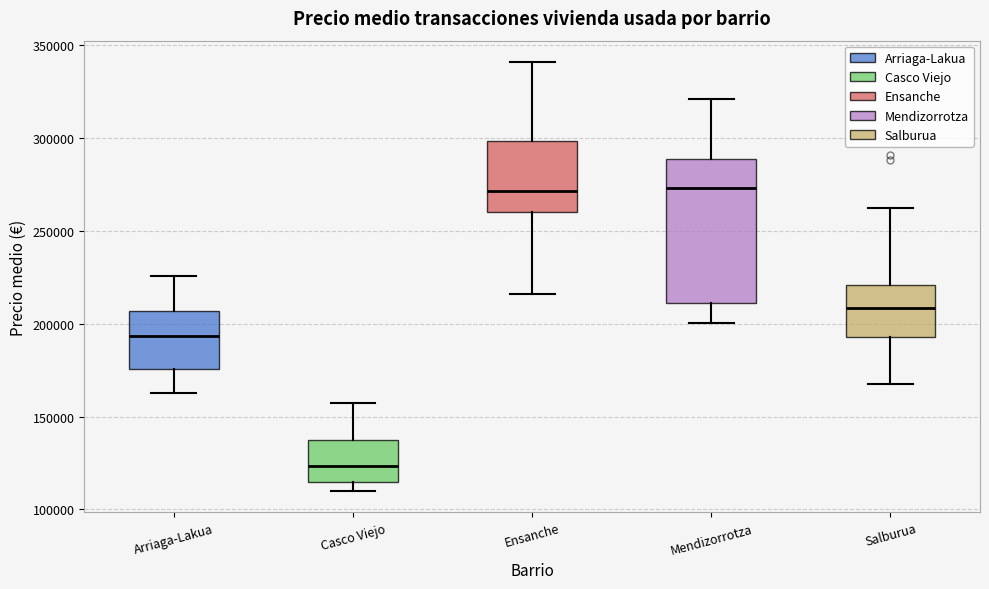

Where is the upper edge of the box for Salburua on the y-axis? The values are not printed on the chart, so give them approximately, as read against the axis.

220000